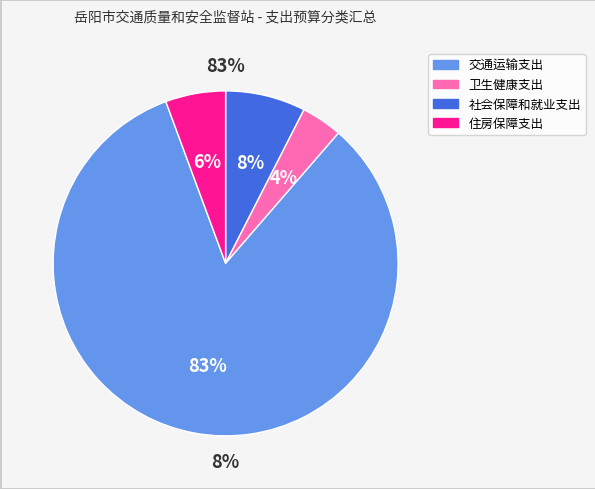

Which category accounts for the majority?

交通运输支出